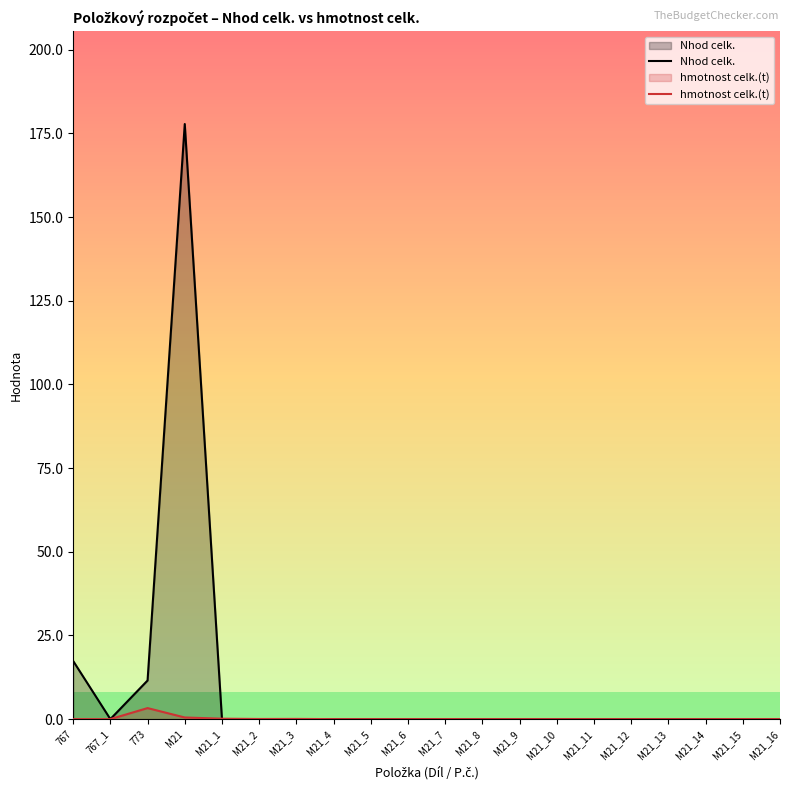

What are all the series names shown in the legend?

Nhod celk., hmotnost celk.(t)